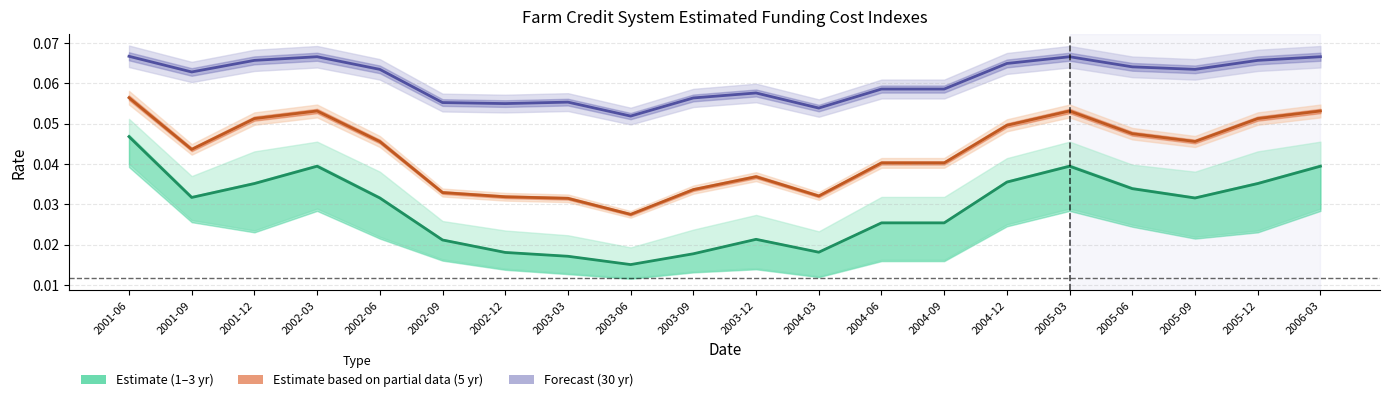

Which has a higher value, 2004-09 or 2005-09?

2005-09